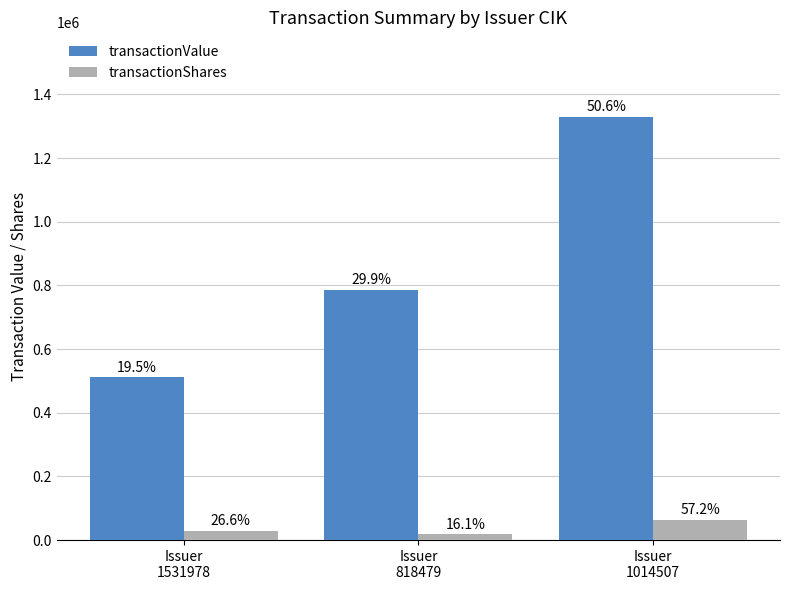

What position from the right is Issuer
1014507?

1